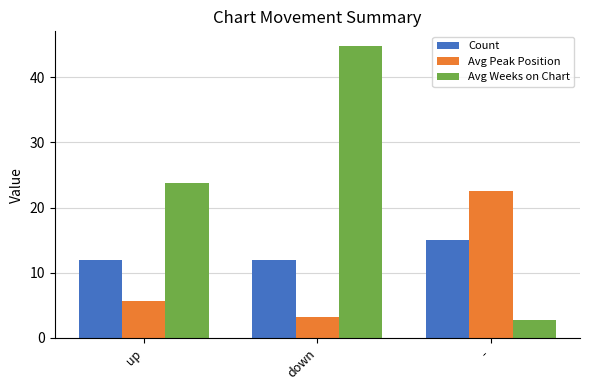

What is the sum of the Avg Peak Position values at up and down?

8.8